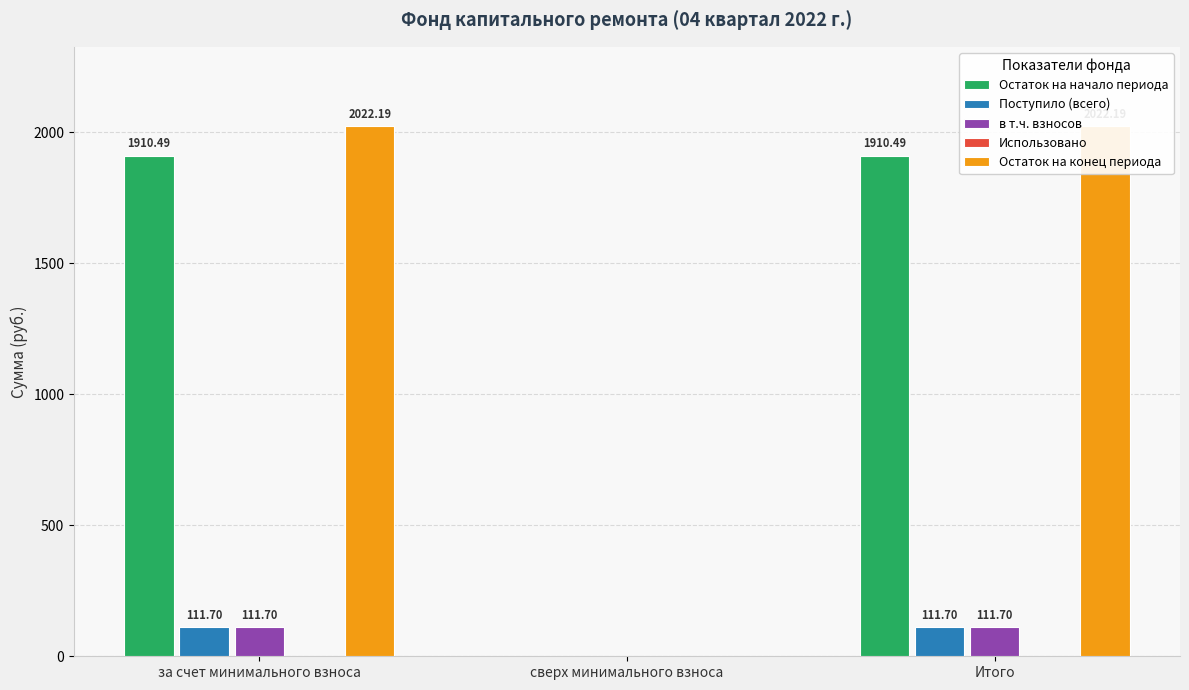

Reading right to left, extract all data points from this chart.

Остаток на начало периода: Итого=1910.5	сверх минимального взноса=0.0	за счет минимального взноса=1910.5
Поступило (всего): Итого=111.7	сверх минимального взноса=0.0	за счет минимального взноса=111.7
в т.ч. взносов: Итого=111.7	сверх минимального взноса=0.0	за счет минимального взноса=111.7
Использовано: Итого=0.0	сверх минимального взноса=0.0	за счет минимального взноса=0.0
Остаток на конец периода: Итого=2022.2	сверх минимального взноса=0.0	за счет минимального взноса=2022.2